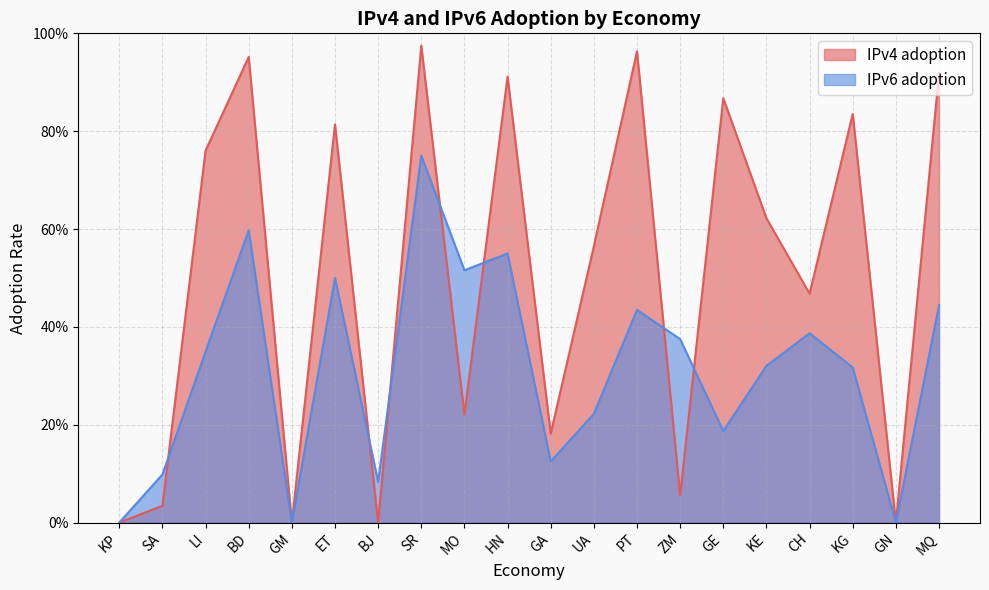

Reading left to right, transcribe all the data shown in this chart.

IPv4 adoption: 0.0	0.0	0.8	1.0	0.0	0.8	0.0	1.0	0.2	0.9	0.2	0.6	1.0	0.1	0.9	0.6	0.5	0.8	0.0	0.9
IPv6 adoption: 0.0	0.1	0.3	0.6	0.0	0.5	0.1	0.8	0.5	0.6	0.1	0.2	0.4	0.4	0.2	0.3	0.4	0.3	0.0	0.4